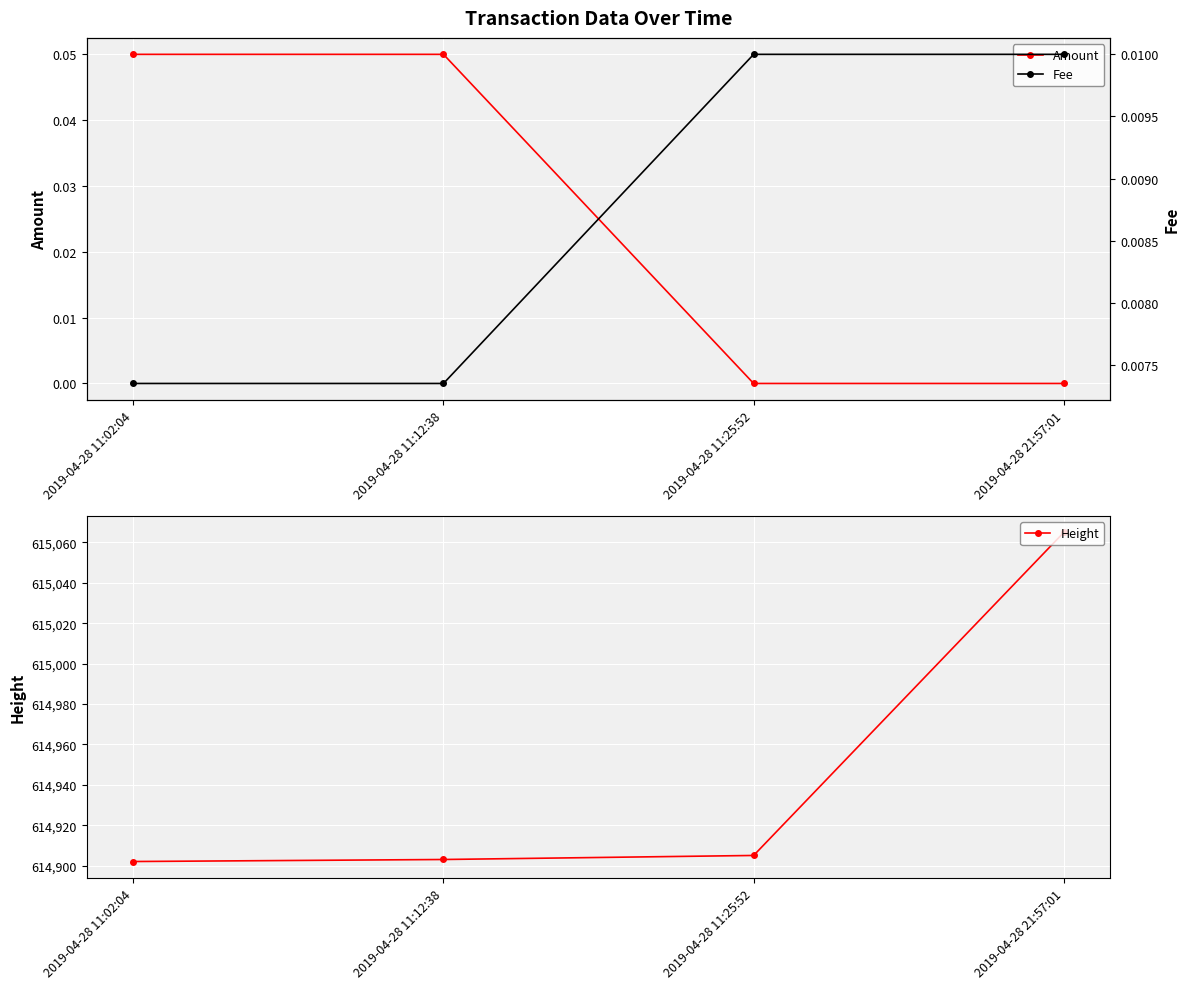

What is the difference between the maximum and minimum values in the Amount series?

0.1